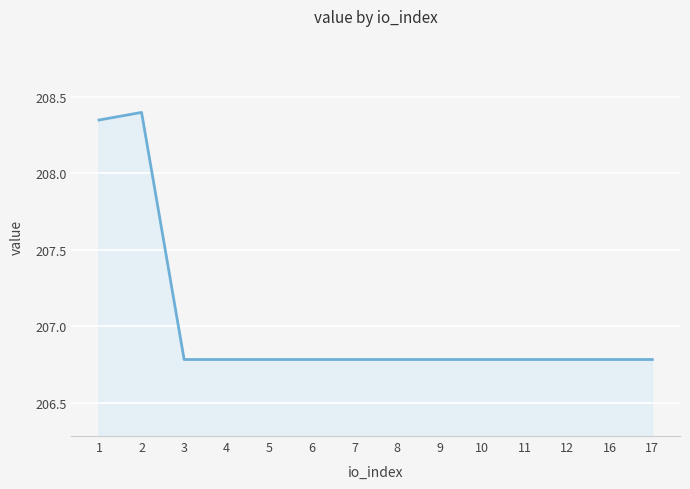

What is the difference between the maximum and minimum values?

1.6